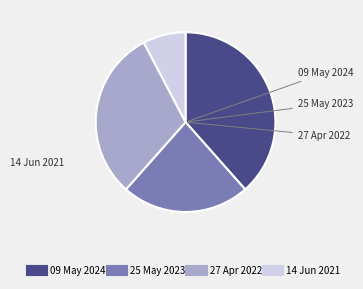

Do 27 Apr 2022 and 09 May 2024 together represent more than half of the pie?

Yes